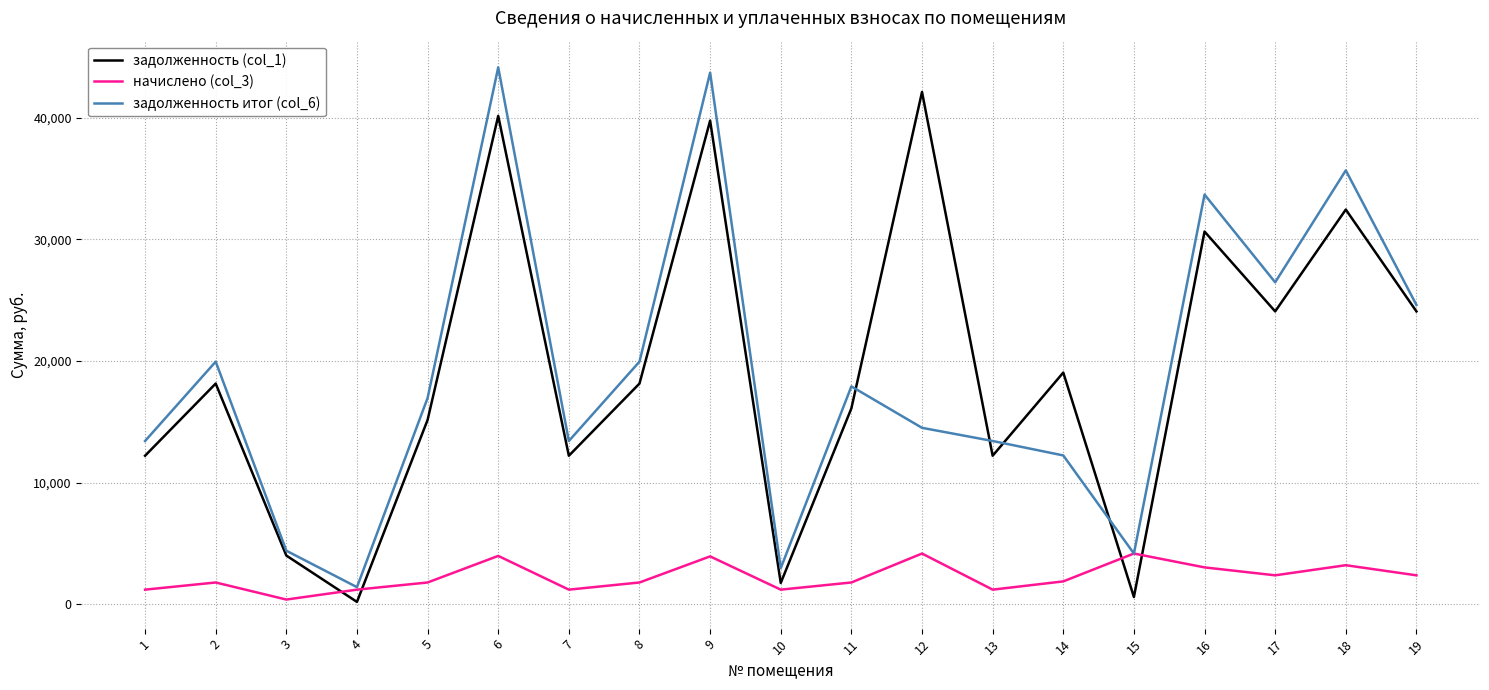

Rank the series at 2 from highest to lowest value.

задолженность итог (col_6), задолженность (col_1), начислено (col_3)